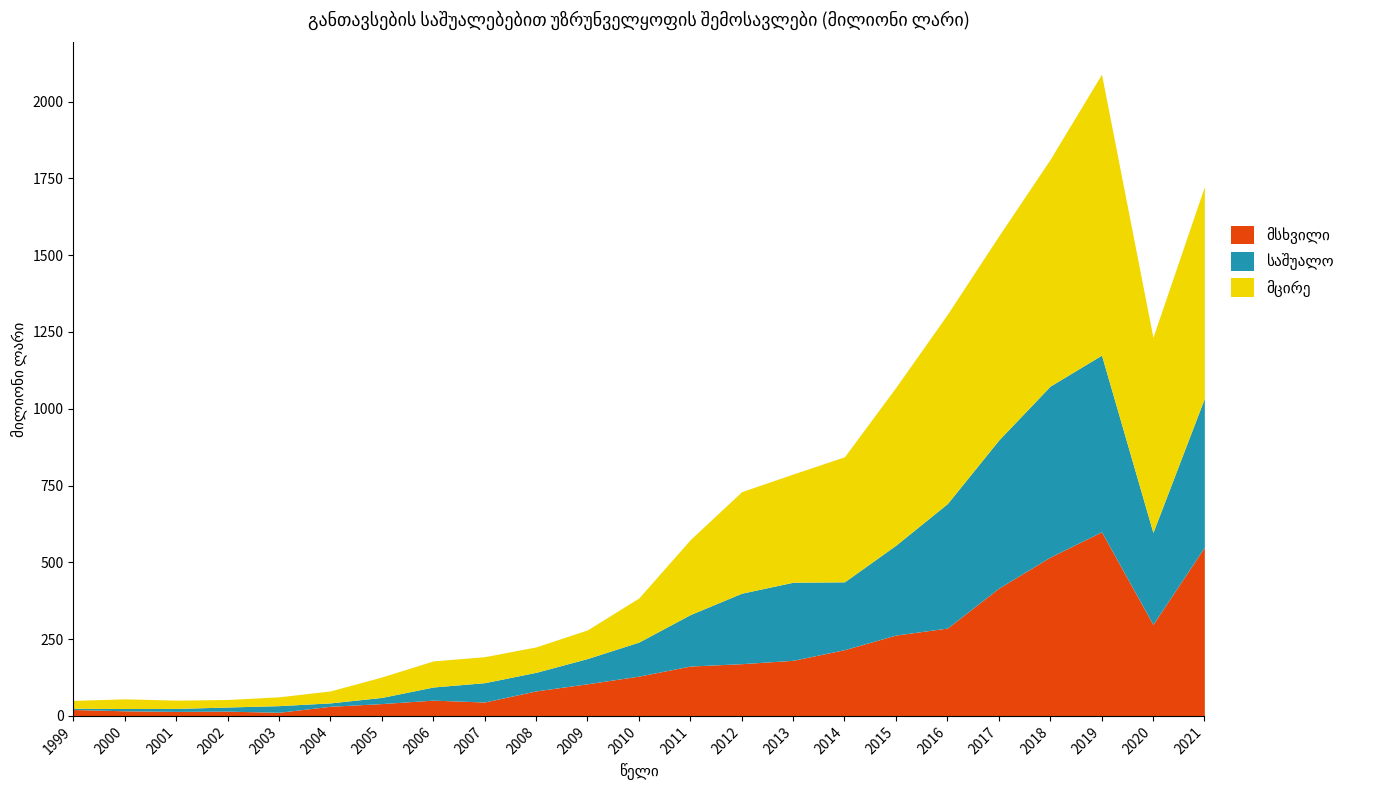

What value does the საშუალო series have at 2010?

110.9